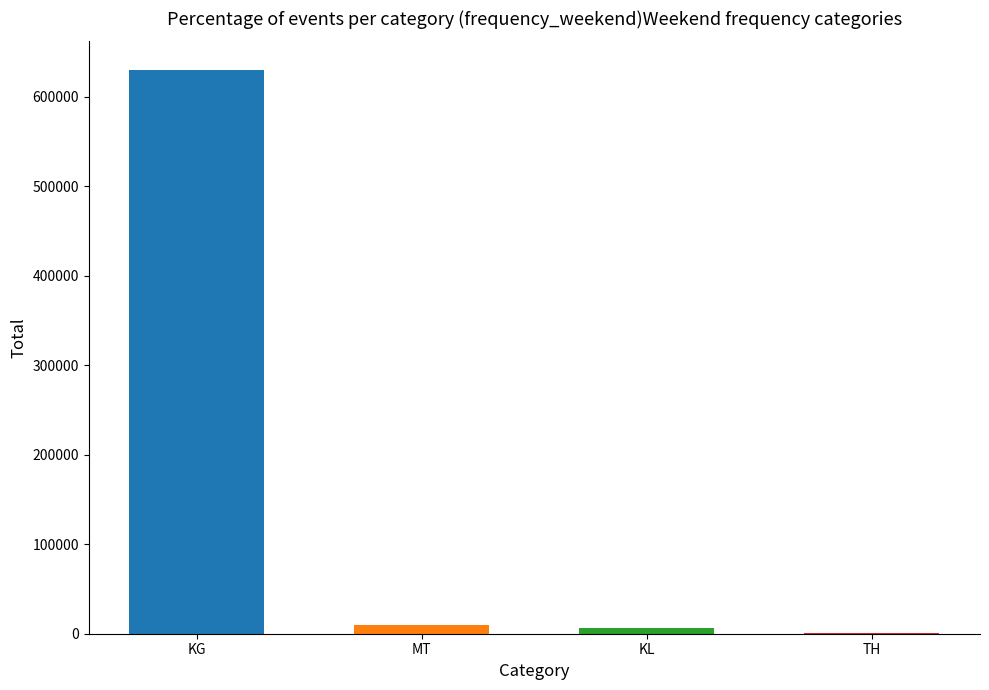

What is the difference between the values at MT and KG?

621021